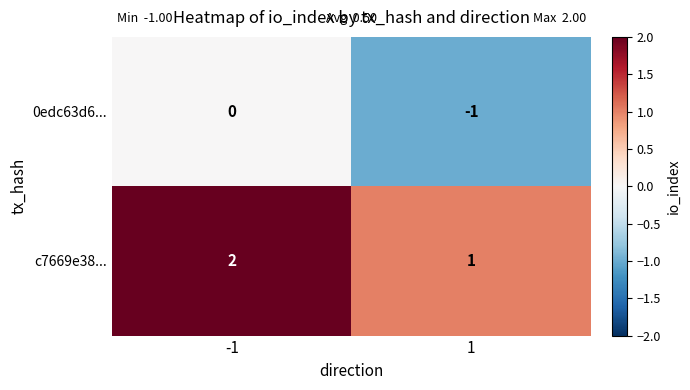

What is the sum of the c7669e38... values at -1 and 1?

3